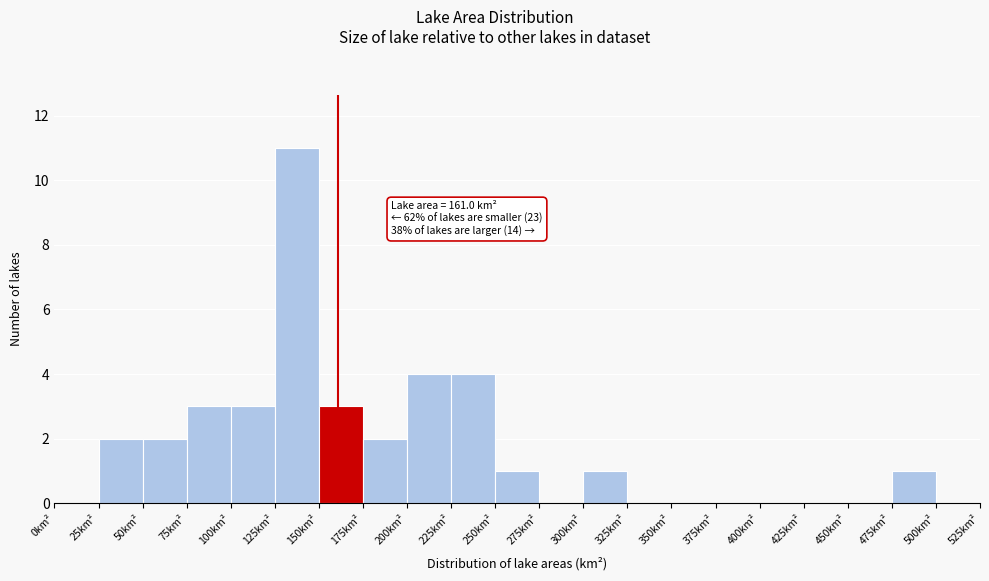

Over which range of the x-axis is the bar tallest?

125 to 150